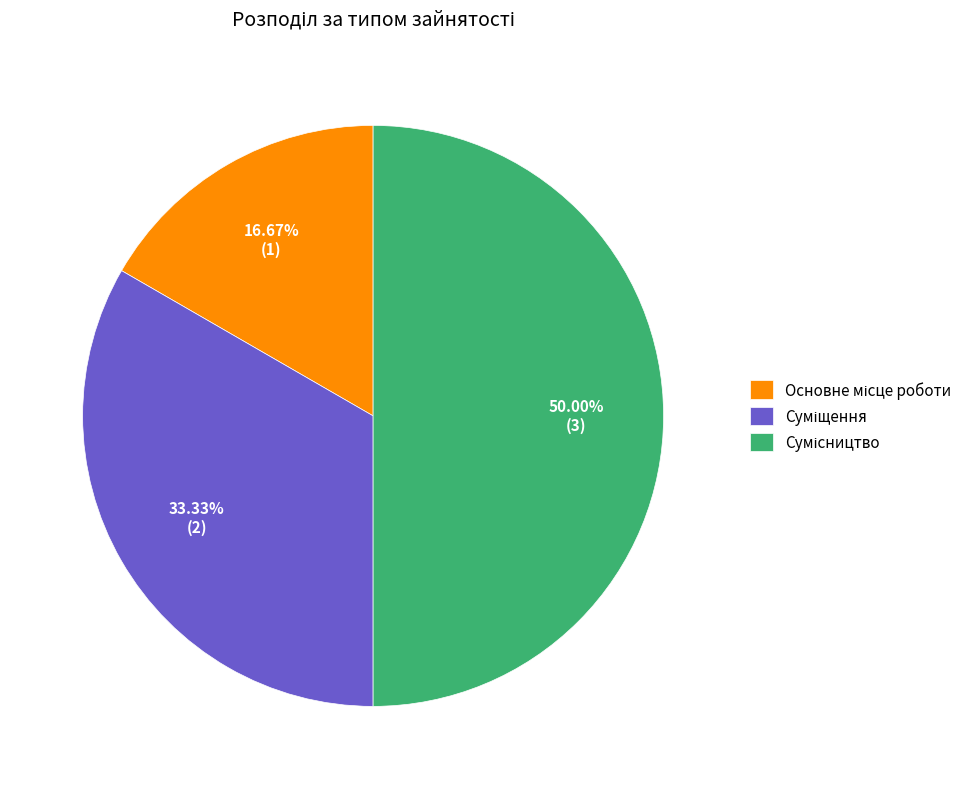

How many slices are in this pie chart?

3